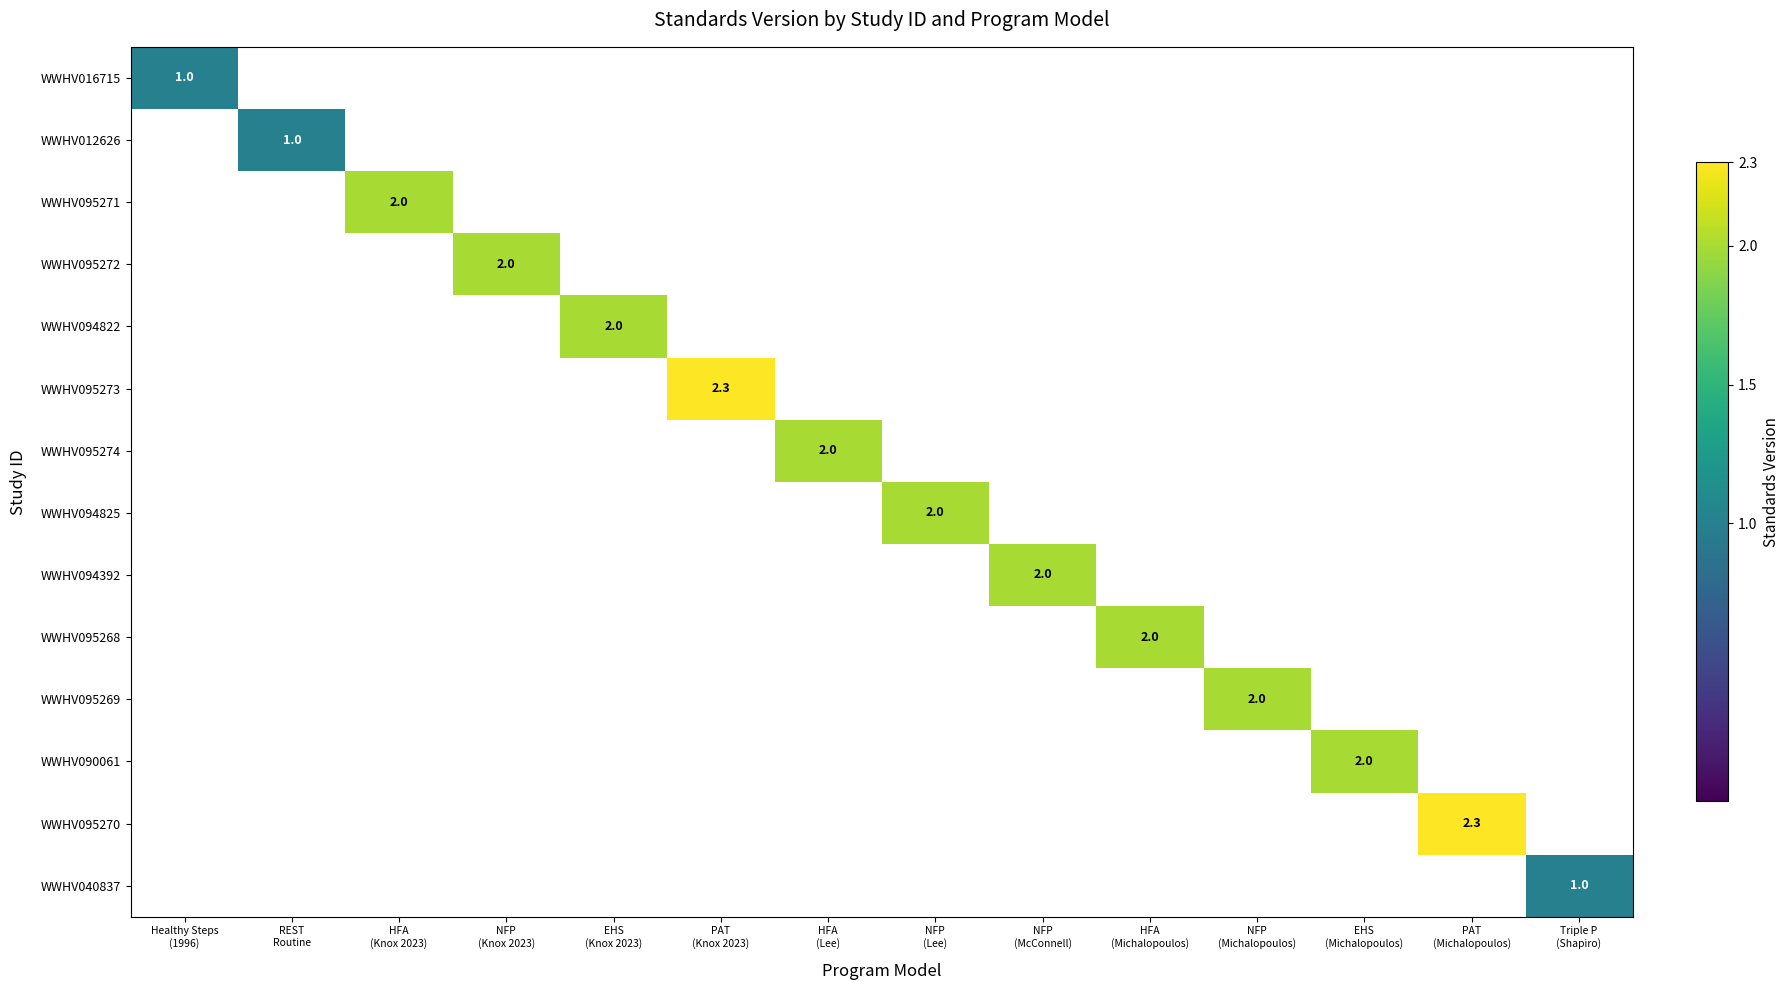

Which series has the largest range (max minus min)?

WWHV016715